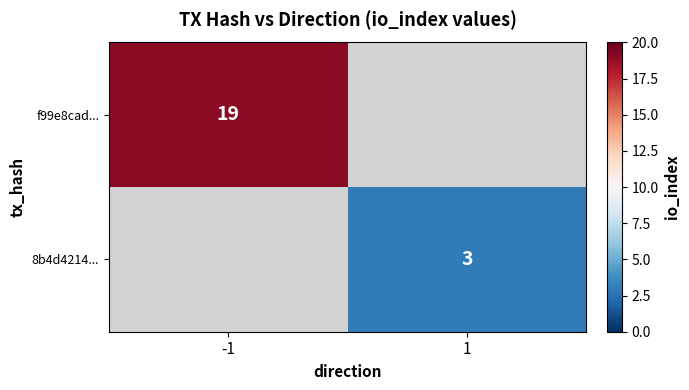

The 8b4d4214... series shows 3 at 1. True or false?

True